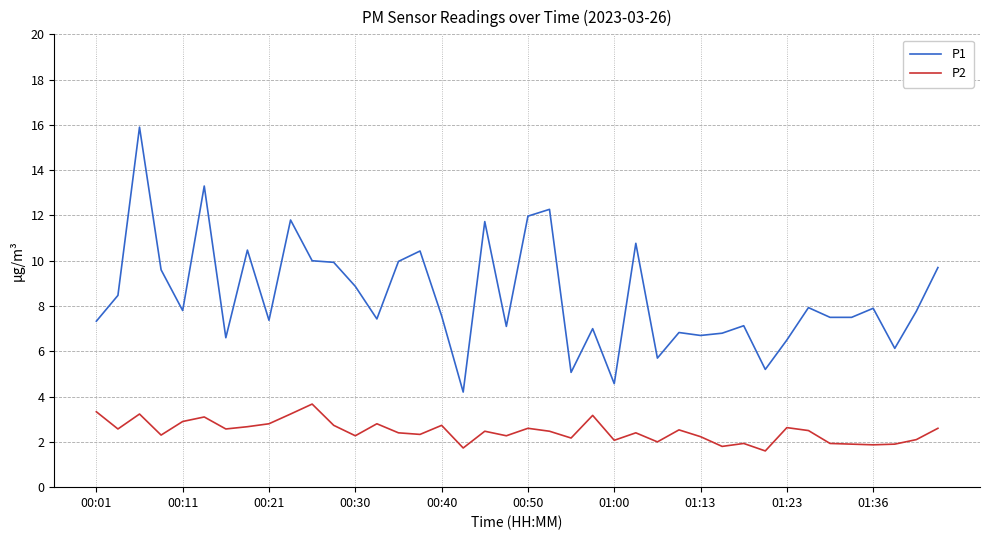

Rank the series by their maximum value, from lowest to highest.

P2, P1